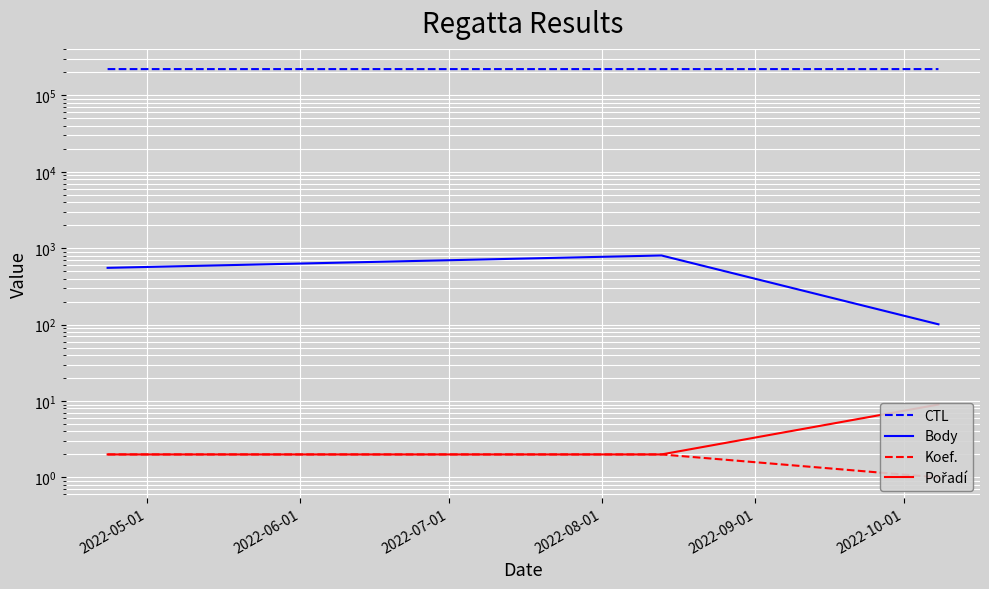

What is the average value of the CTL series?

221404